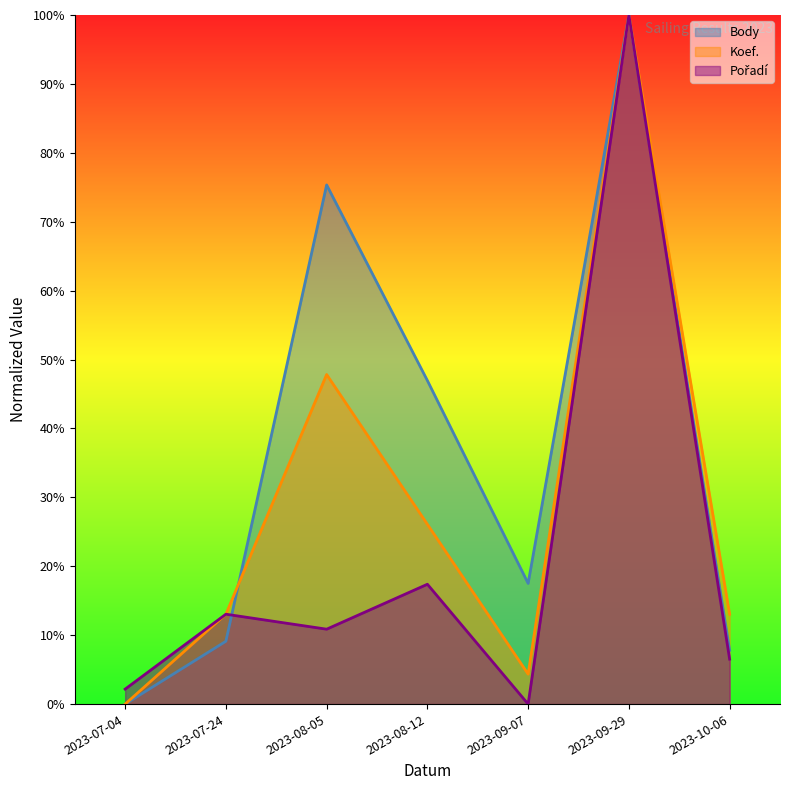

What is the difference between the maximum and minimum values in the Body series?

1.0